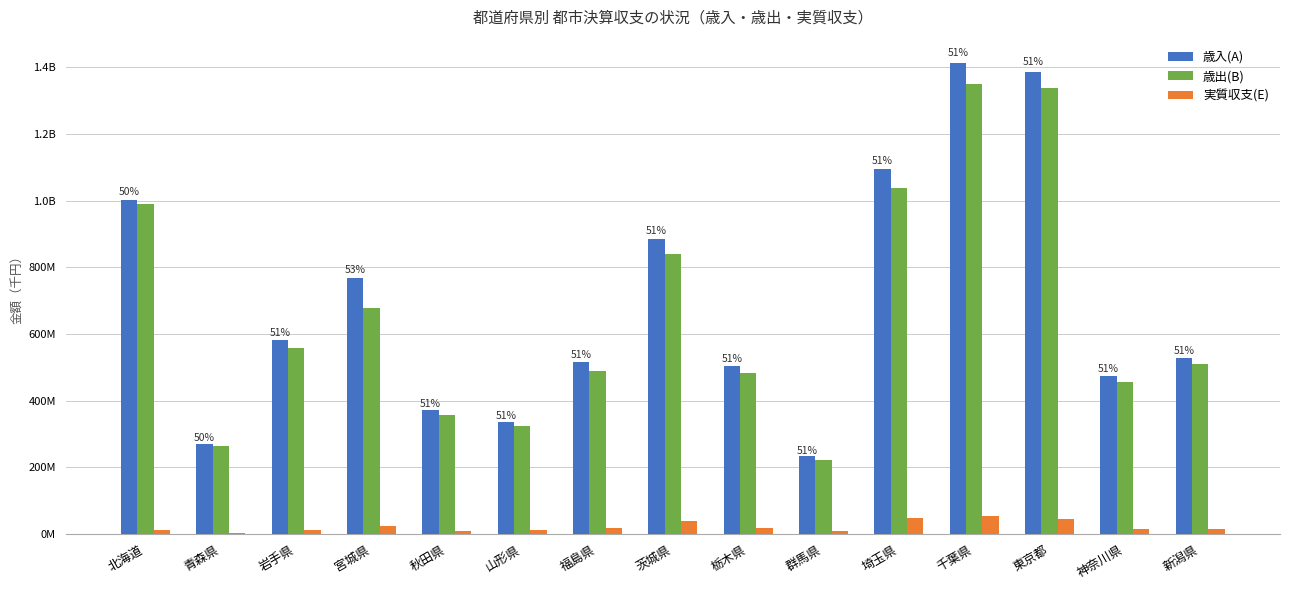

Are the bars horizontal?

No